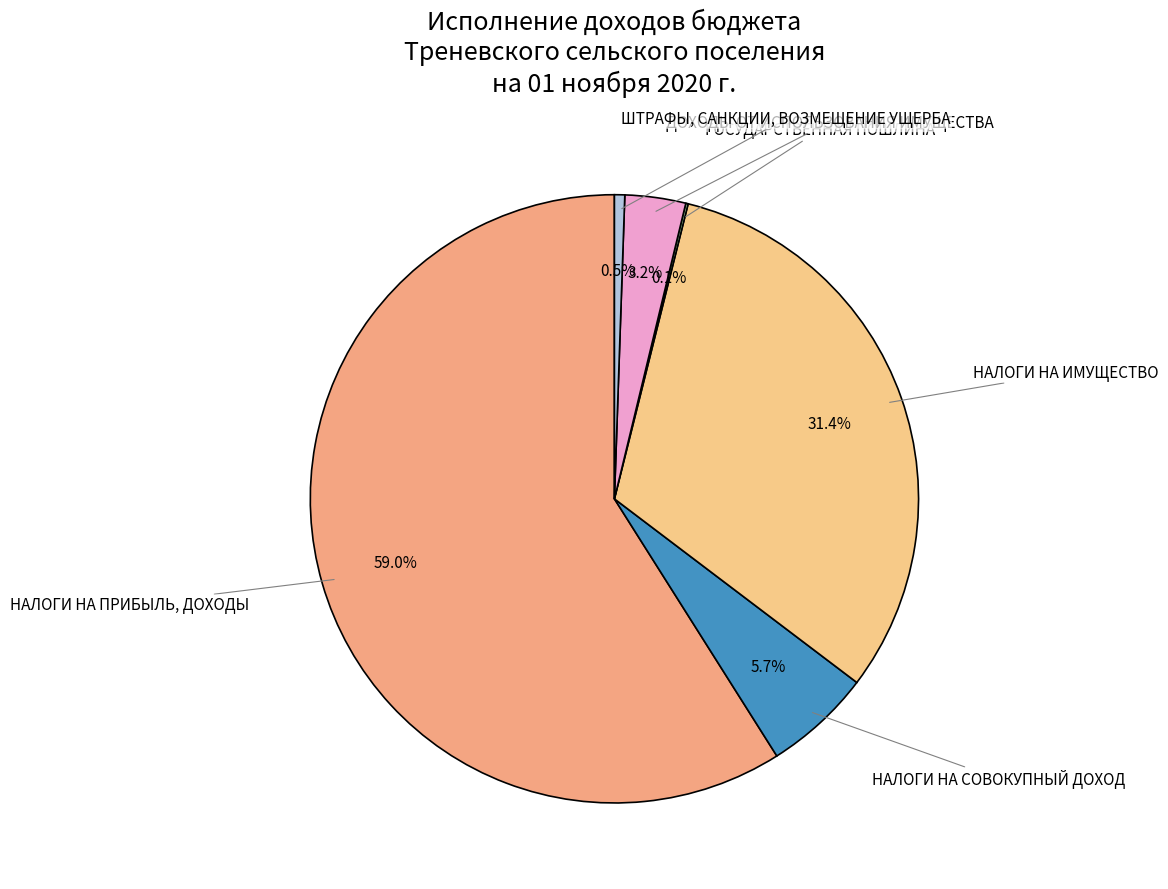

Is there any slice that represents more than half of the pie?

Yes